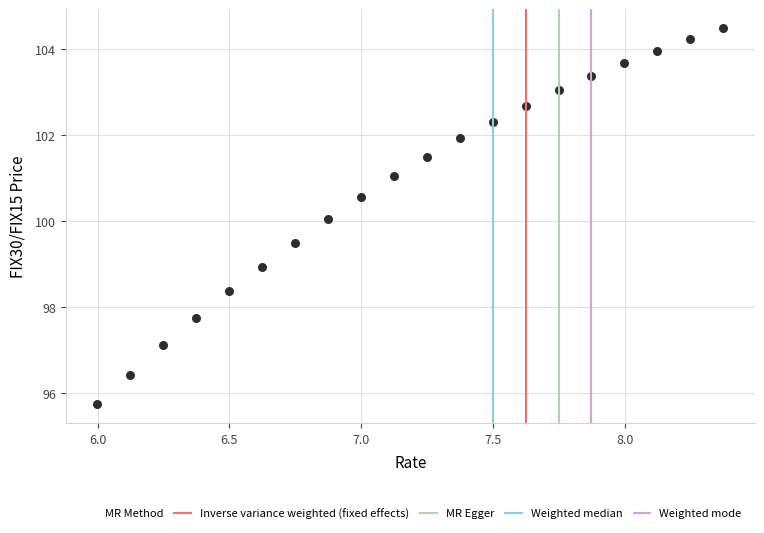

What is the range of X values (max minus min)?

2.4